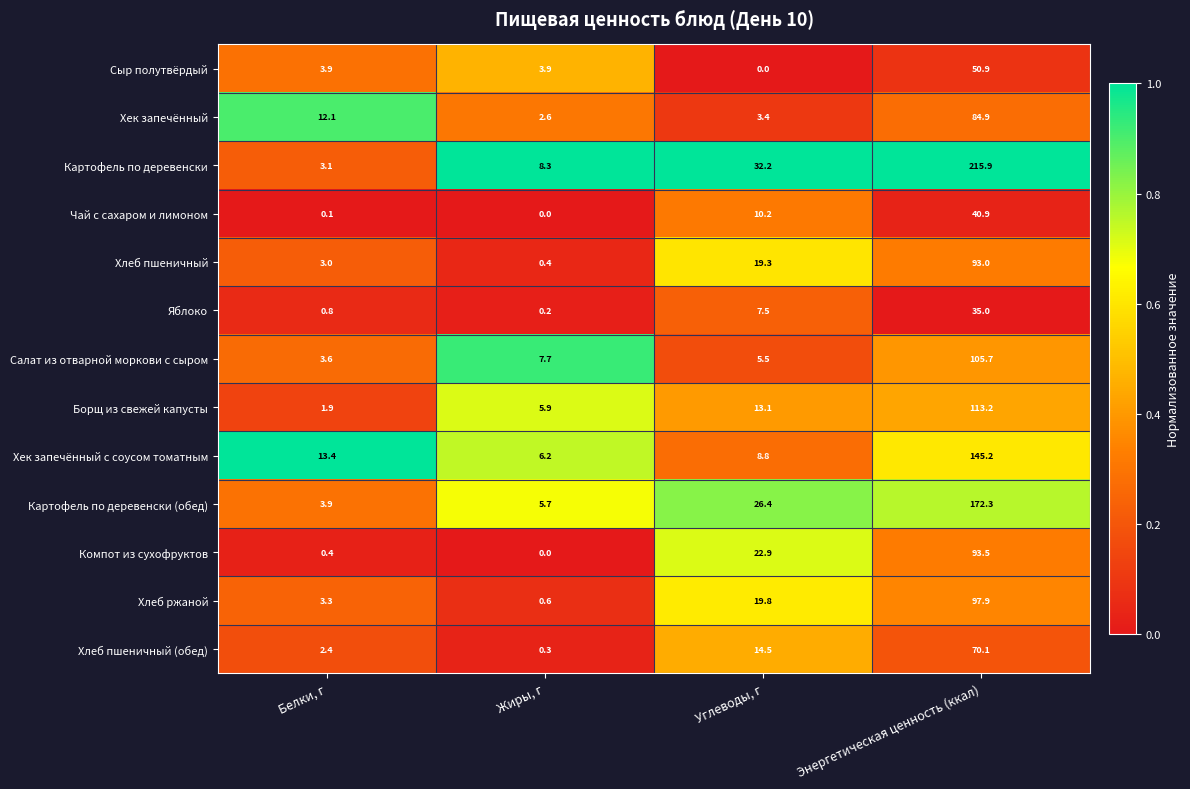

At which label does Сыр полутвёрдый first exceed 3?

Белки, г